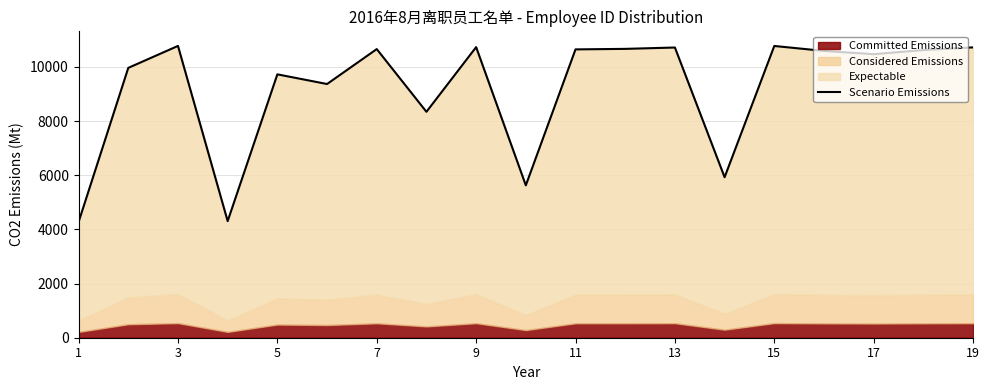

How many interior local valleys (lower than both neighbors) does the data have?

6